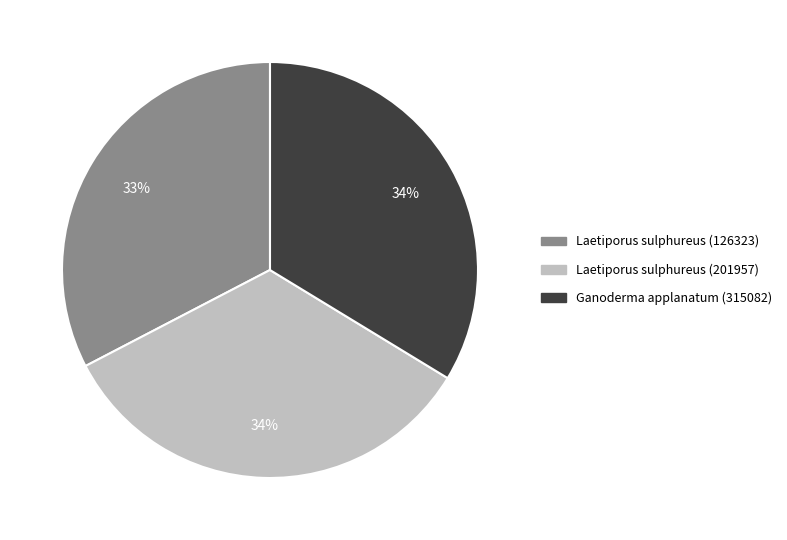

Approximately how many times larger is the value at Ganoderma applanatum (315082) compared to Laetiporus sulphureus (201957)?

1.0